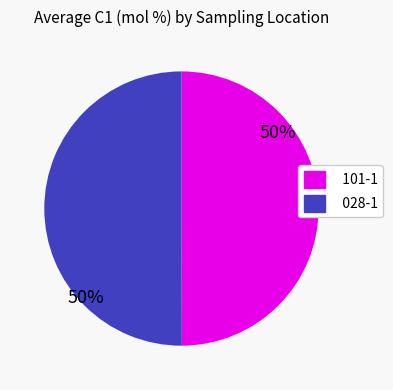

What percentage is the 101-1 slice, to the nearest percent?

50%